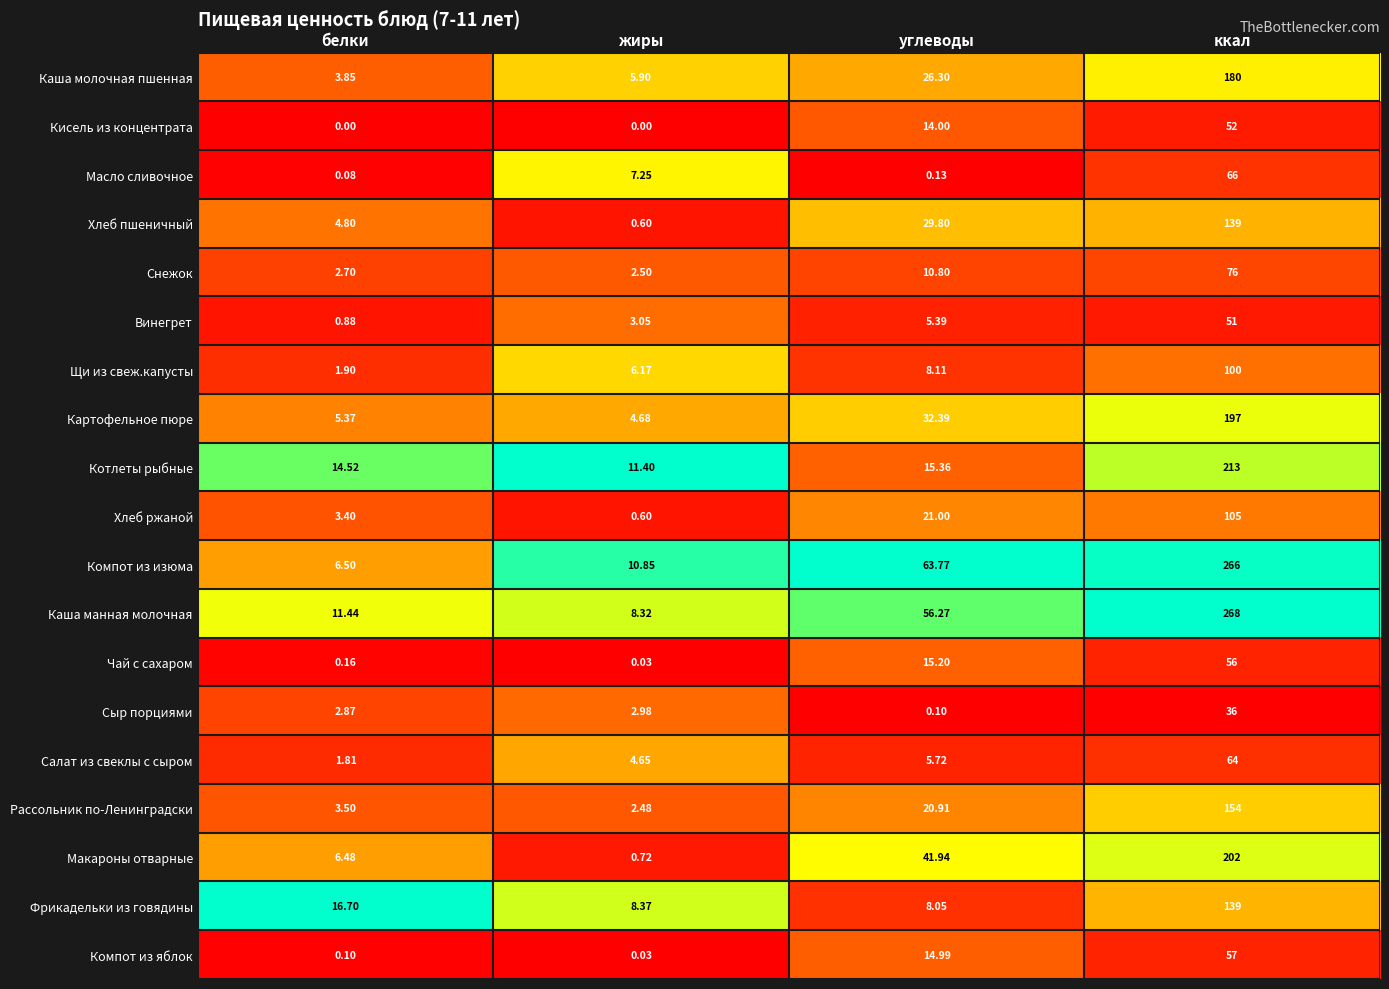

At which category does the chart reach its peak across all series?

ккал